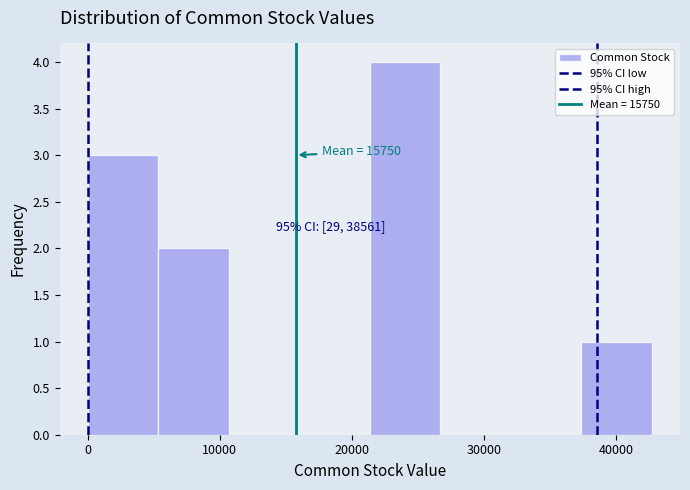

Which range on the x-axis has the tallest bar?

21000 to 27000